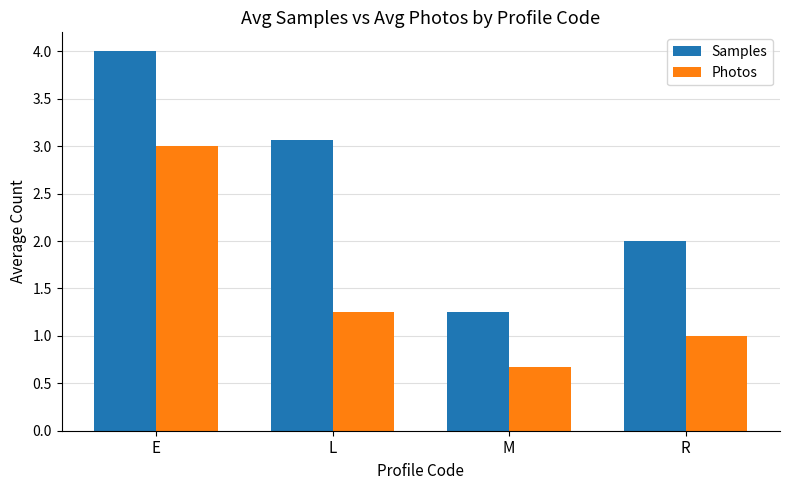

What is the difference between the Photos values at M and R?

0.3